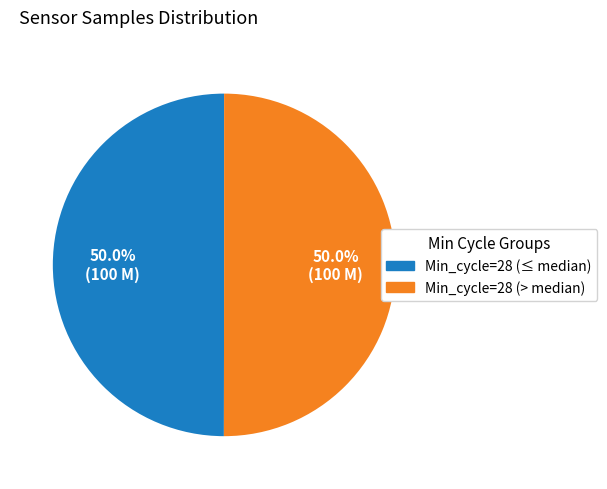

How many segments does this pie chart have?

2